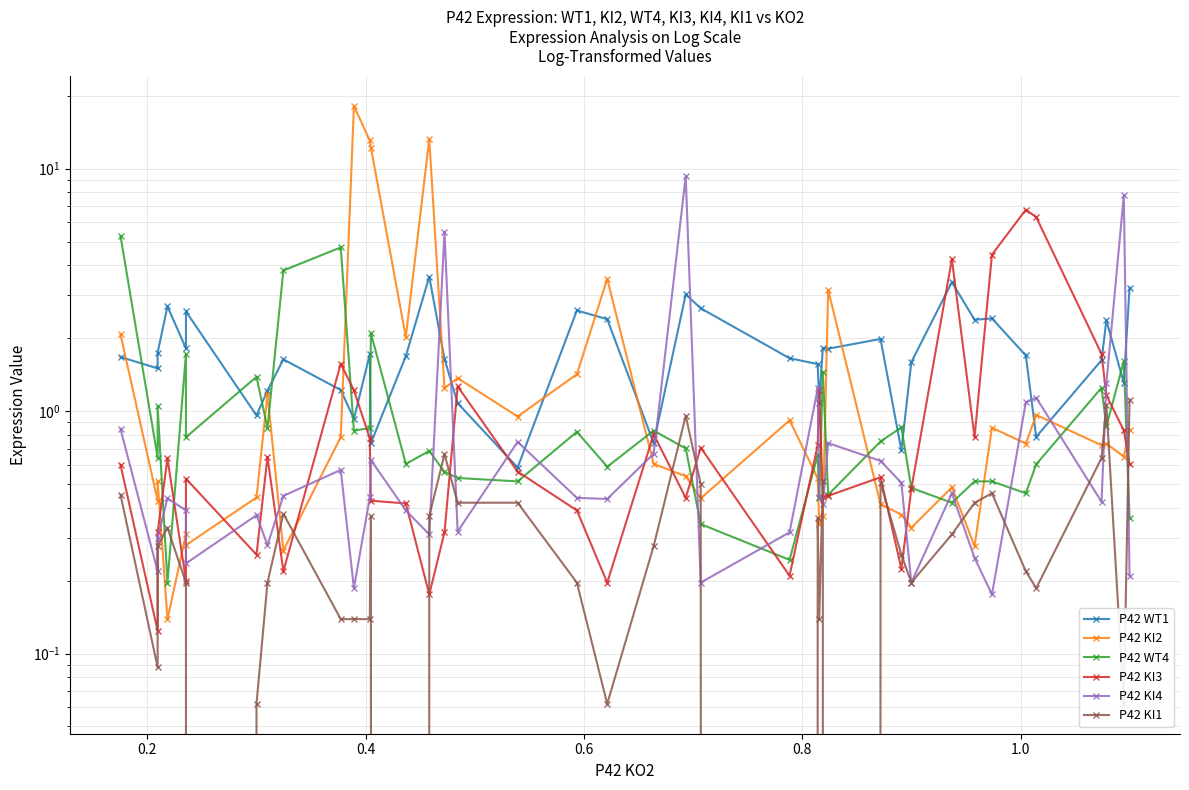

Which series has the largest range (max minus min)?

P42 KI2